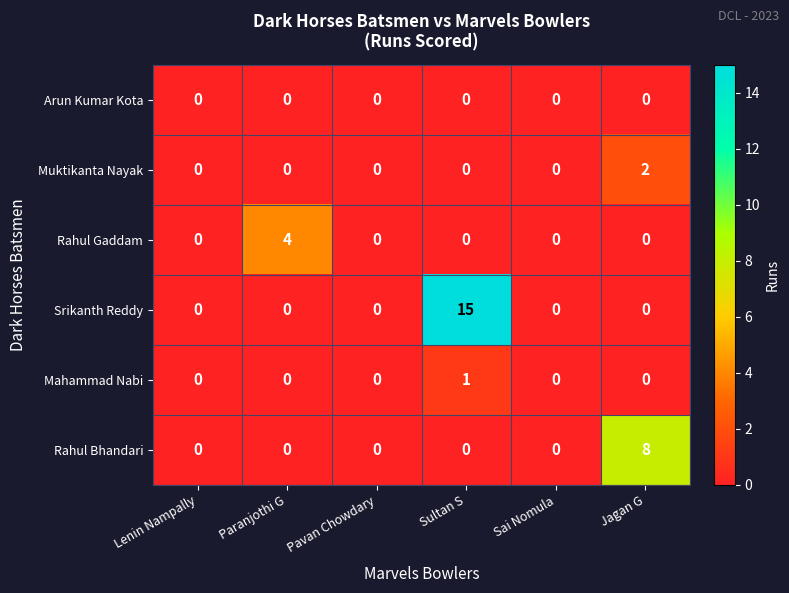

What is the sum of all Rahul Gaddam values?

4